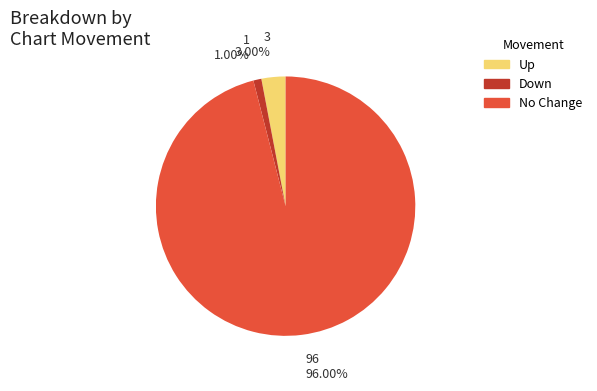

How many segments does this pie chart have?

3